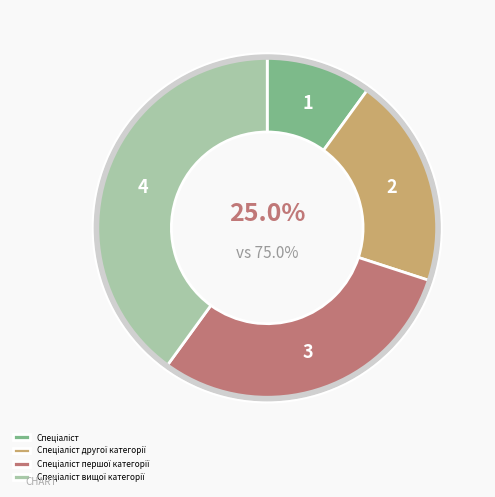

Combined, what portion of the pie is Спеціаліст and Спеціаліст першої категорії?

40.0%